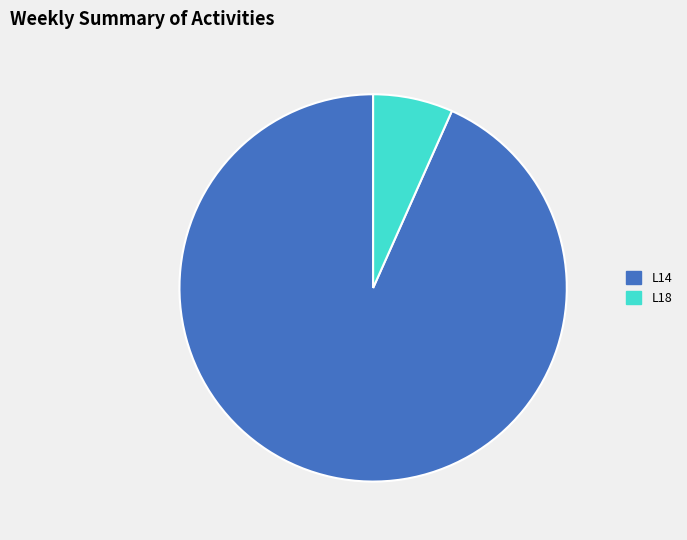

True or false: L14 accounts for 85% of the total.

False